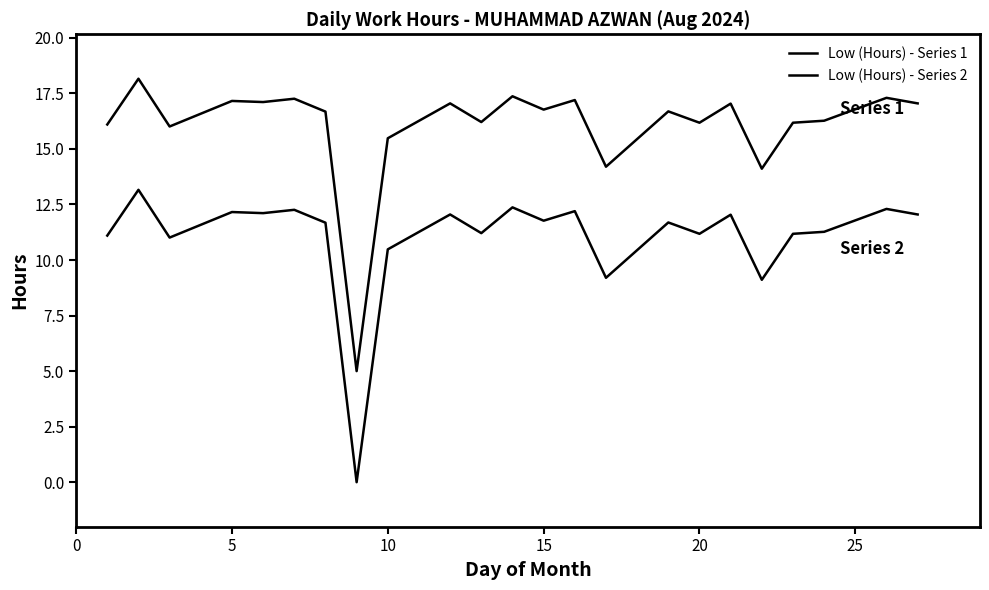

Reading right to left, transcribe all the data shown in this chart.

Low (Hours) - Series 1: 17.1	17.3	16.3	16.2	14.1	17.0	16.2	16.7	14.2	17.2	16.8	17.4	16.2	17.1	15.5	5.0	16.7	17.3	17.1	17.2	16.0	18.2	16.1
Low (Hours) - Series 2: 12.1	12.3	11.3	11.2	9.1	12.0	11.2	11.7	9.2	12.2	11.8	12.4	11.2	12.1	10.5	0.0	11.7	12.3	12.1	12.2	11.0	13.2	11.1